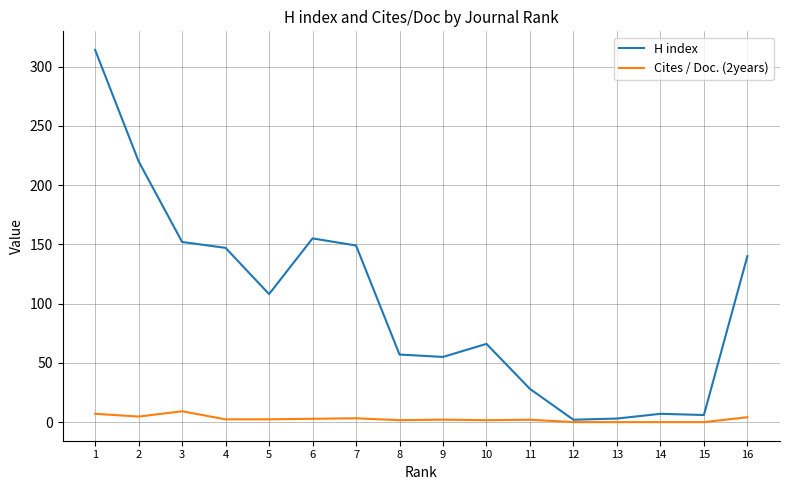

At which label does H index reach its peak?

1